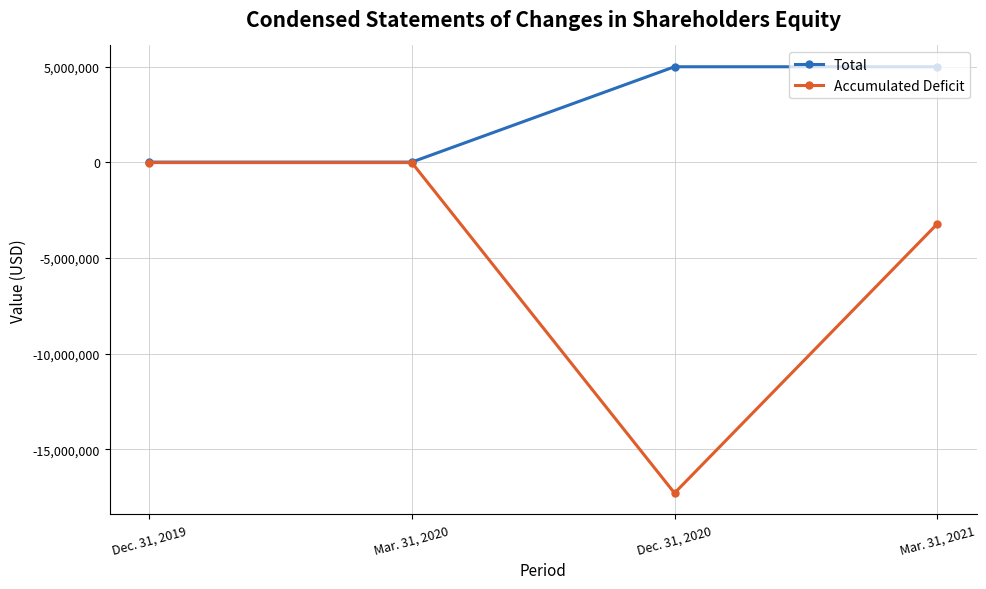

What is the label of the 2nd point from the left?

Mar. 31, 2020